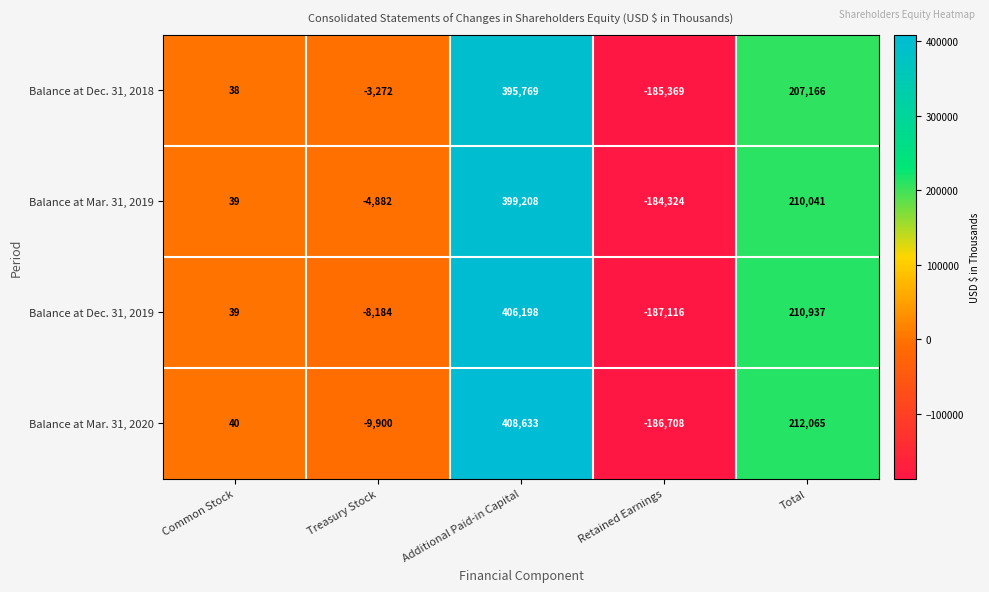

What is the difference between the Balance at Dec. 31, 2018 values at Retained Earnings and Total?

392535